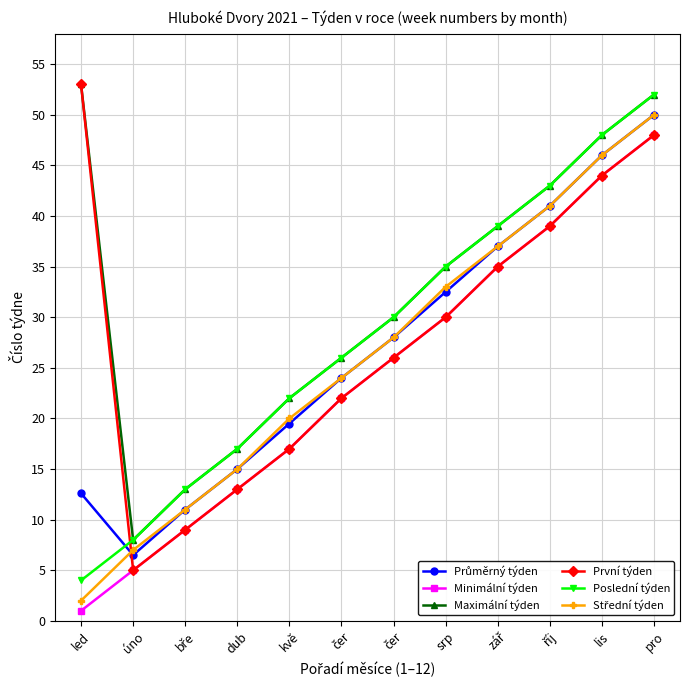

How many lines are shown in the chart?

6